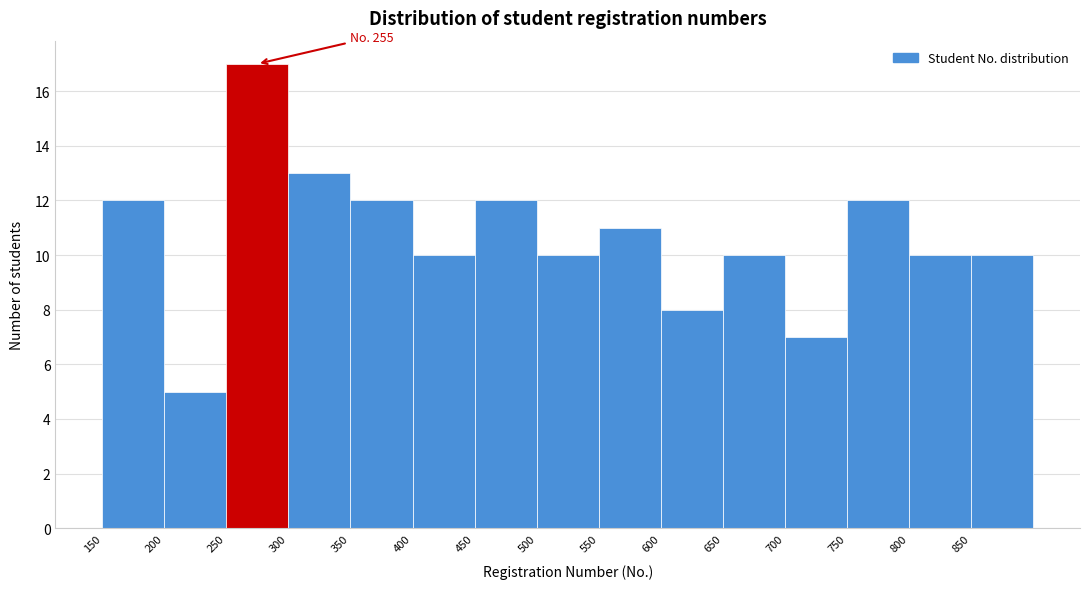

Over which range of the x-axis is the bar tallest?

250 to 300